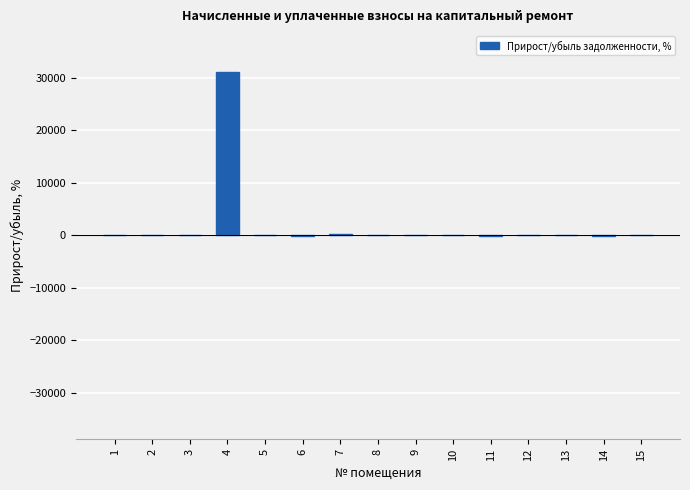

What is the sum of all values?

31128.7